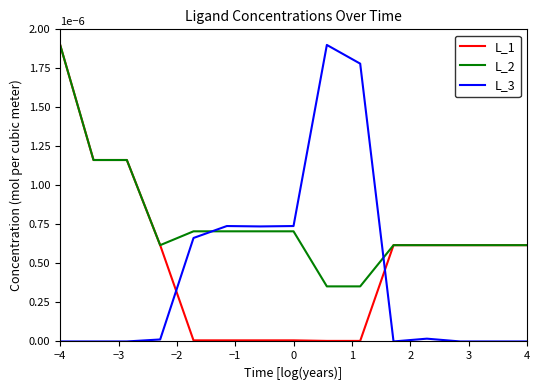

Which series has the largest total across all categories?

L_2